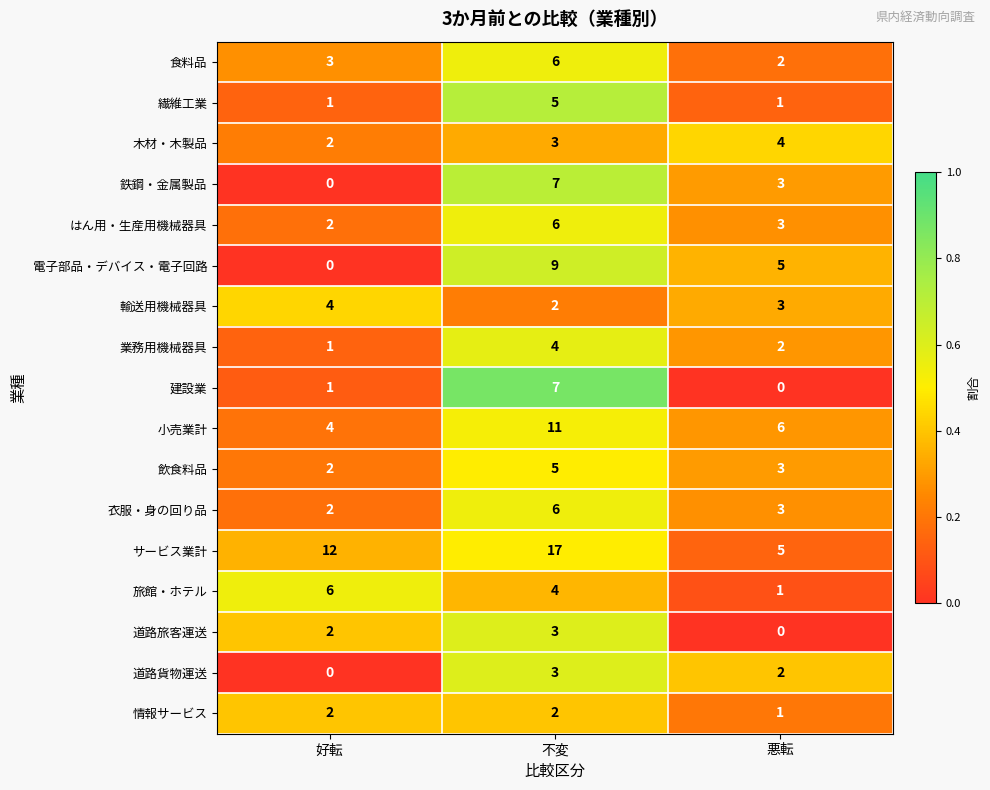

Where does the 飲食料品 series first go above 3?

不変